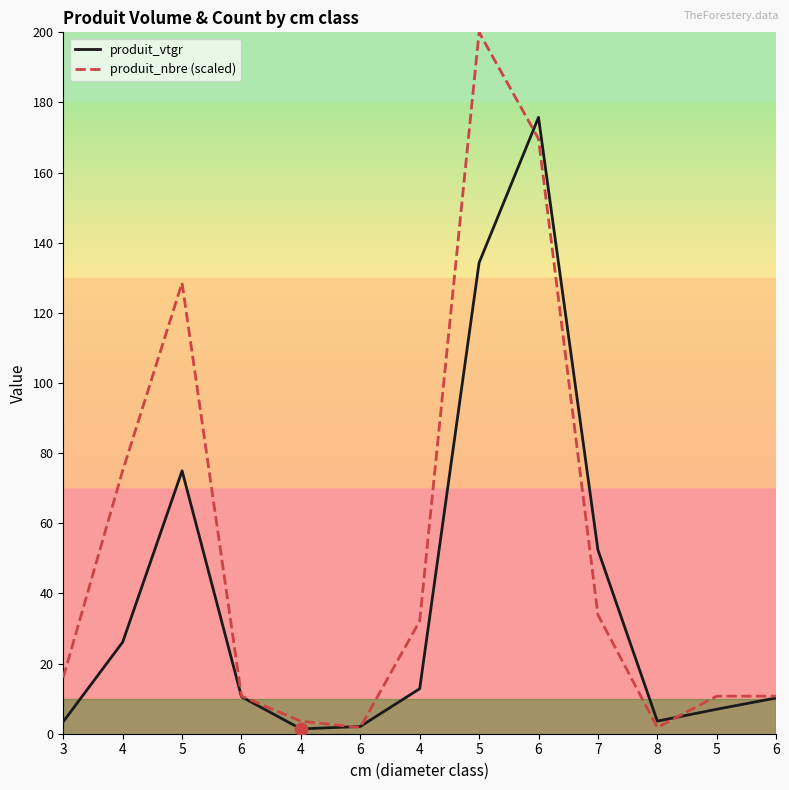

What are all the series names shown in the legend?

produit_vtgr, produit_nbre (scaled)